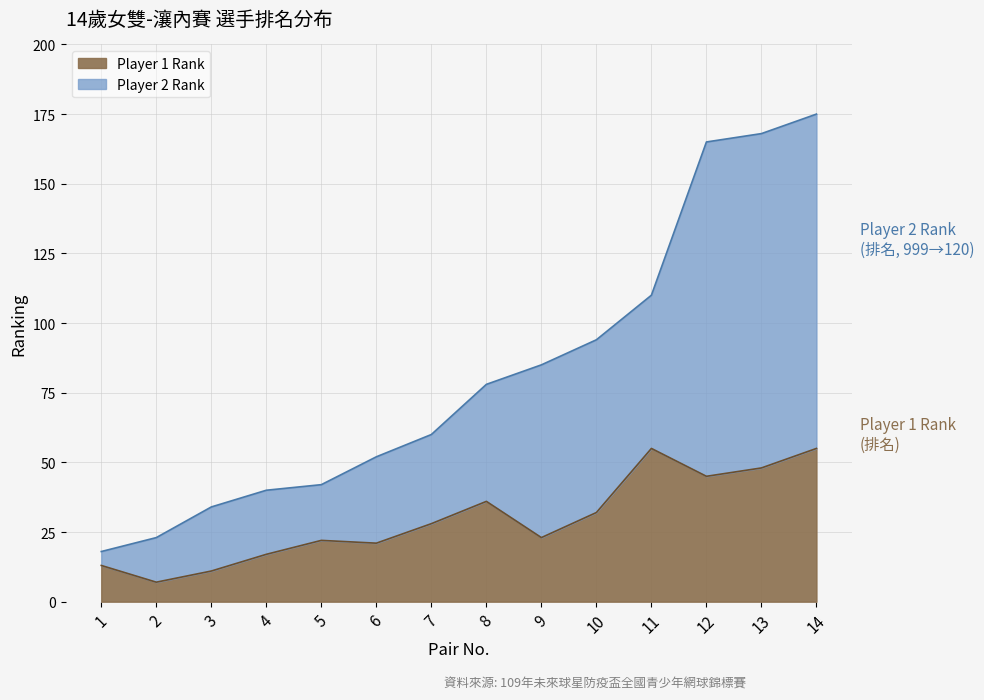

What is the average value?

30